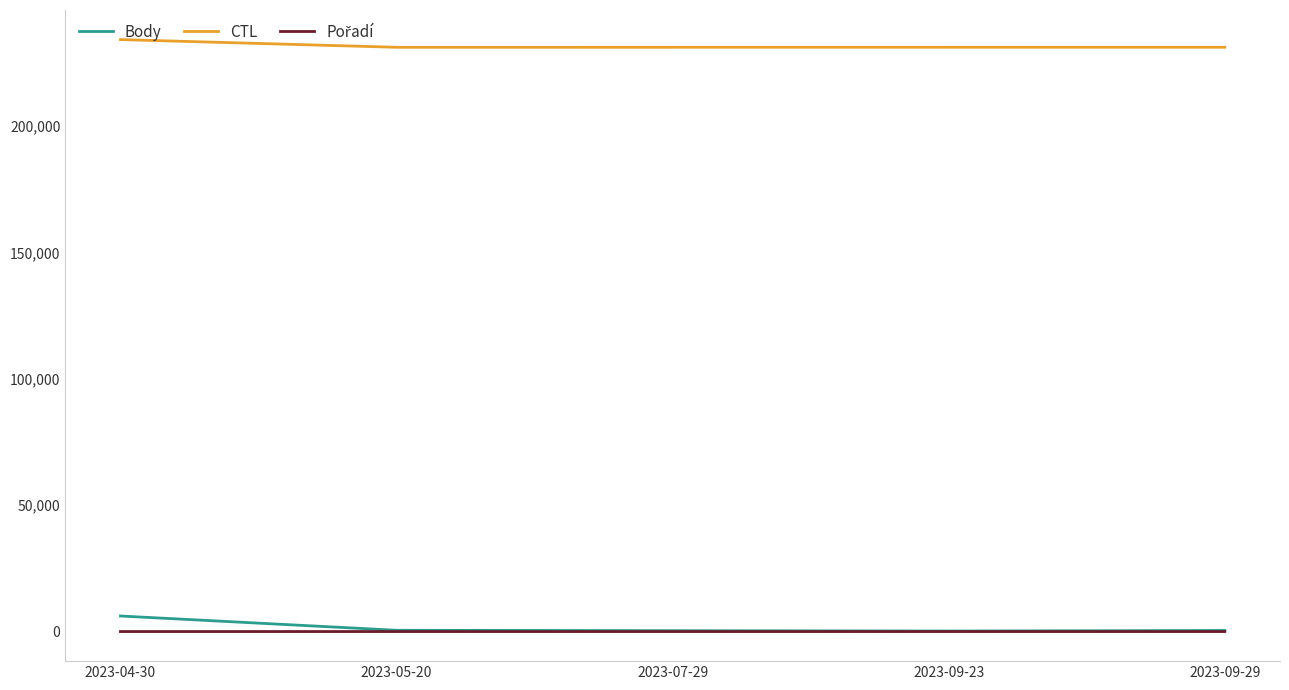

What is the spread (max minus min) of values at 2023-05-20?

231200